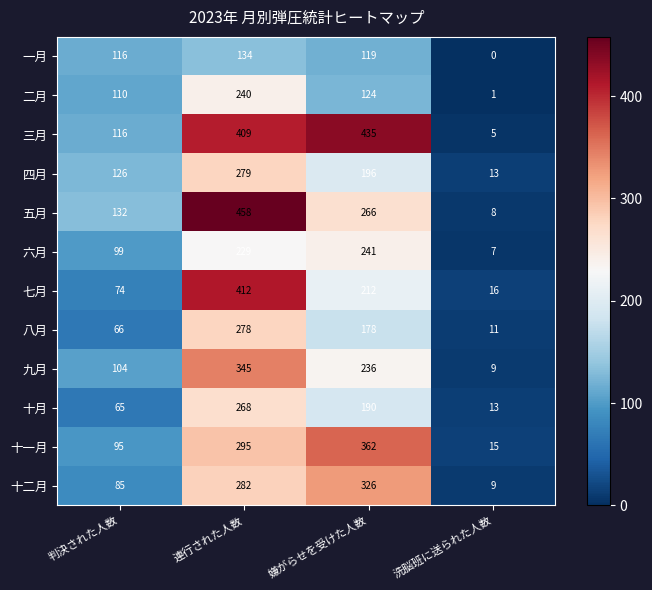

What is the maximum value shown in the chart?

458